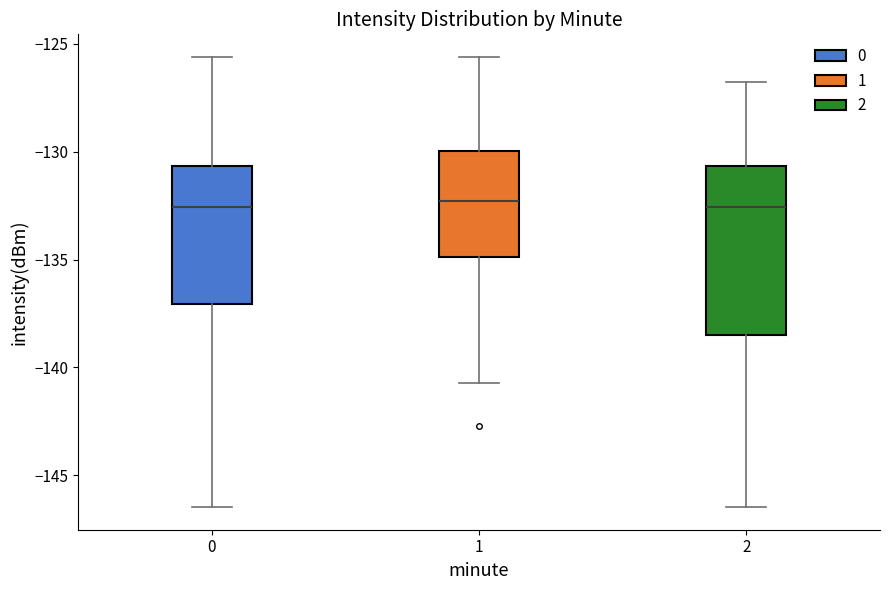

Comparing the boxes themselves (not the whiskers), which one is the tallest?

2